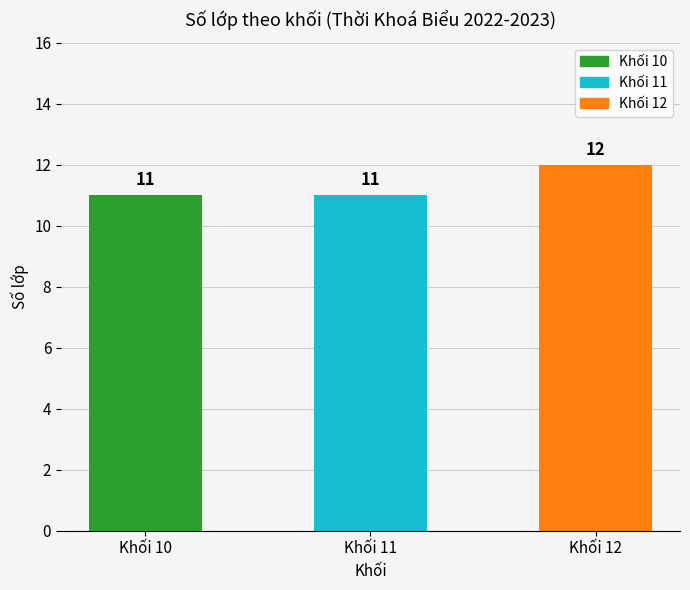

How many data points does each series have?

3